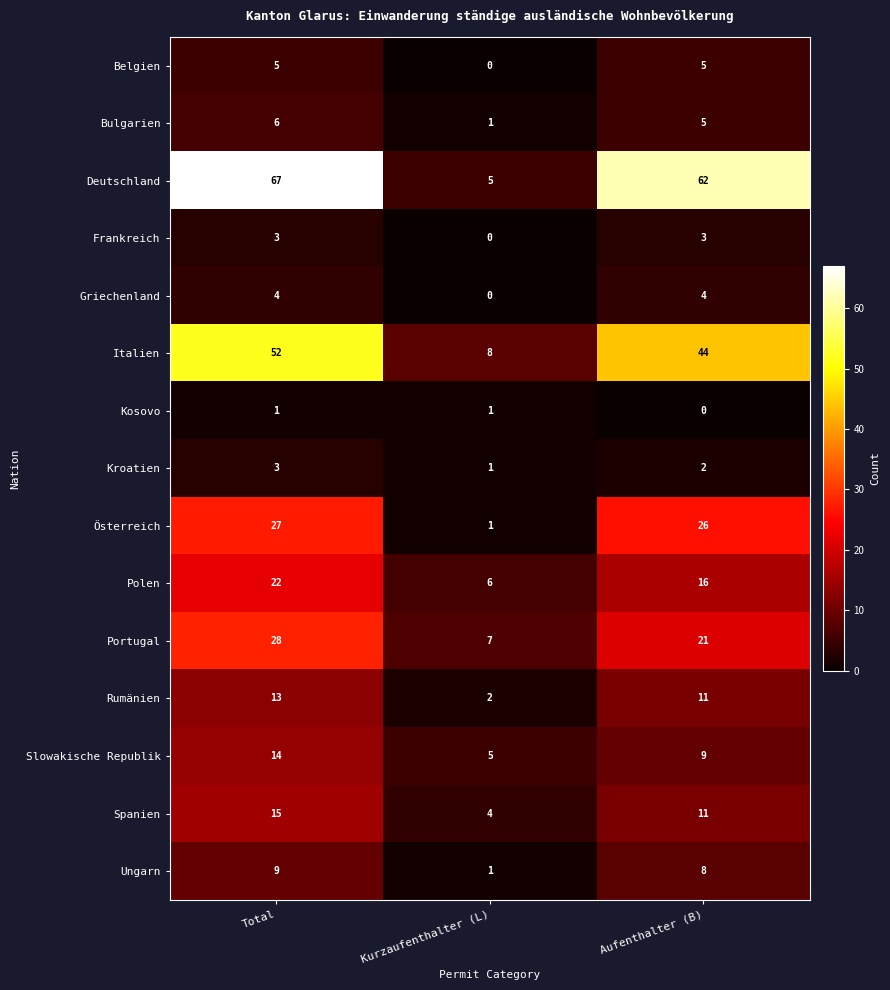

List the labels in order of Österreich value, smallest first.

Kurzaufenthalter (L), Aufenthalter (B), Total